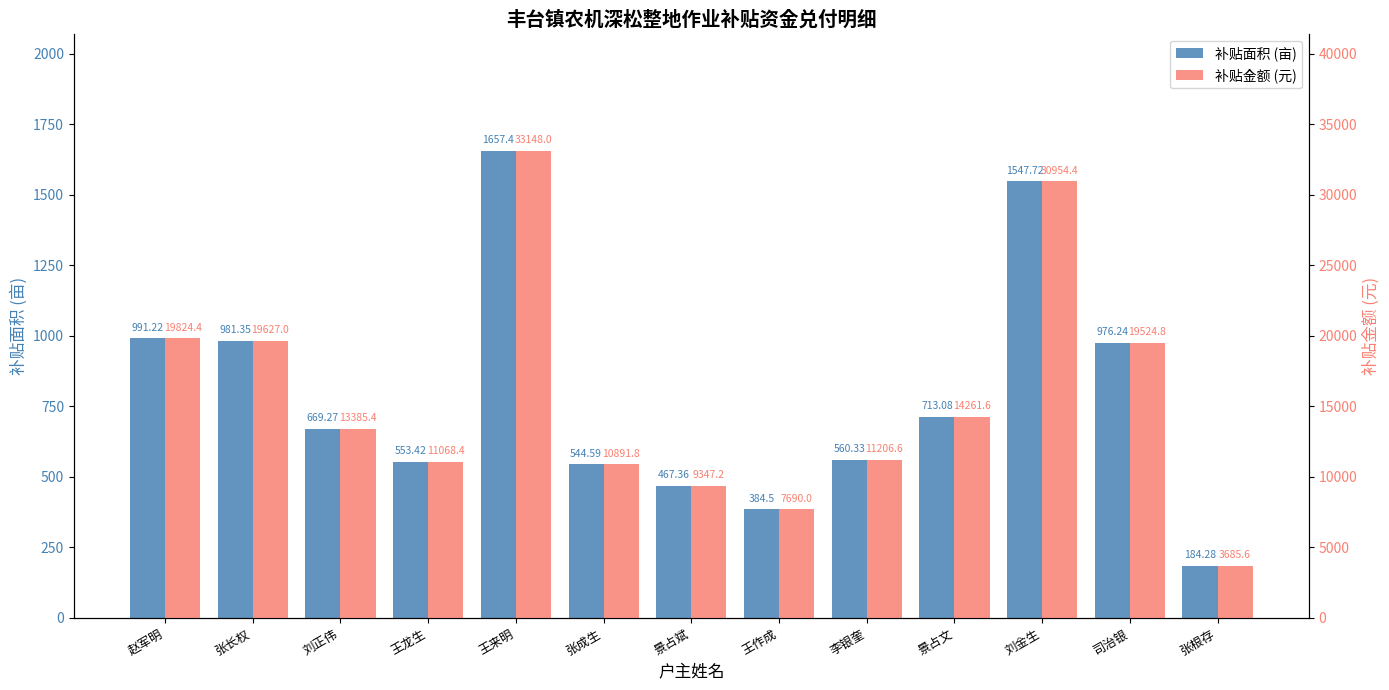

Reading right to left, list all the values displayed in this chart.

补贴面积 (亩): 张根存=184.3	司治银=976.2	刘金生=1547.7	景占文=713.1	李银奎=560.3	王作成=384.5	景占斌=467.4	张成生=544.6	王来明=1657.4	王龙生=553.4	刘正伟=669.3	张长权=981.4	赵军明=991.2
补贴金额 (元): 张根存=3685.6	司治银=19524.8	刘金生=30954.4	景占文=14261.6	李银奎=11206.6	王作成=7690.0	景占斌=9347.2	张成生=10891.8	王来明=33148.0	王龙生=11068.4	刘正伟=13385.4	张长权=19627.0	赵军明=19824.4